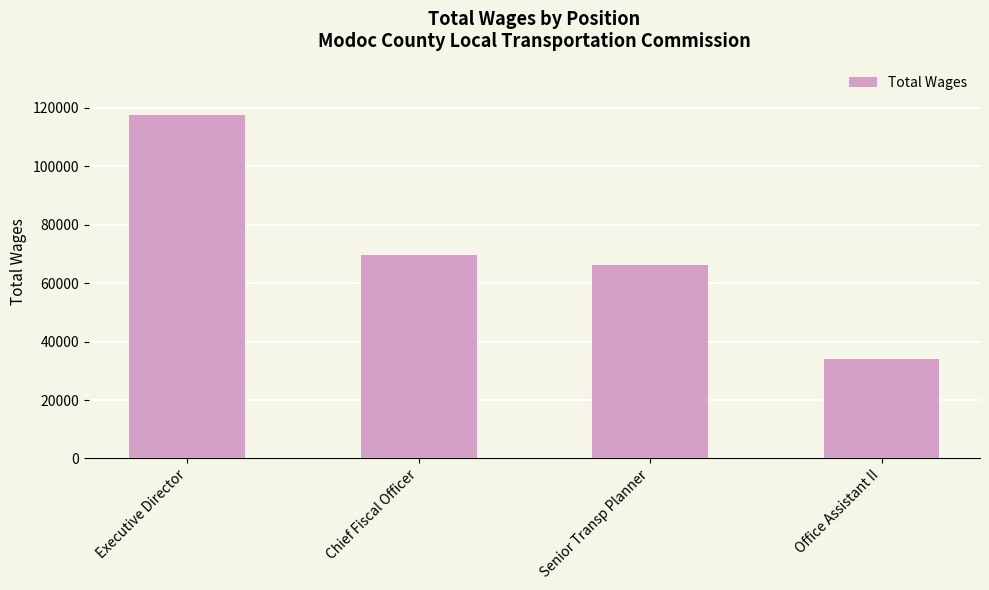

Reading left to right, what are all the values shown in this chart?

Executive Director=117500	Chief Fiscal Officer=69762	Senior Transp Planner=66312	Office Assistant II=34096